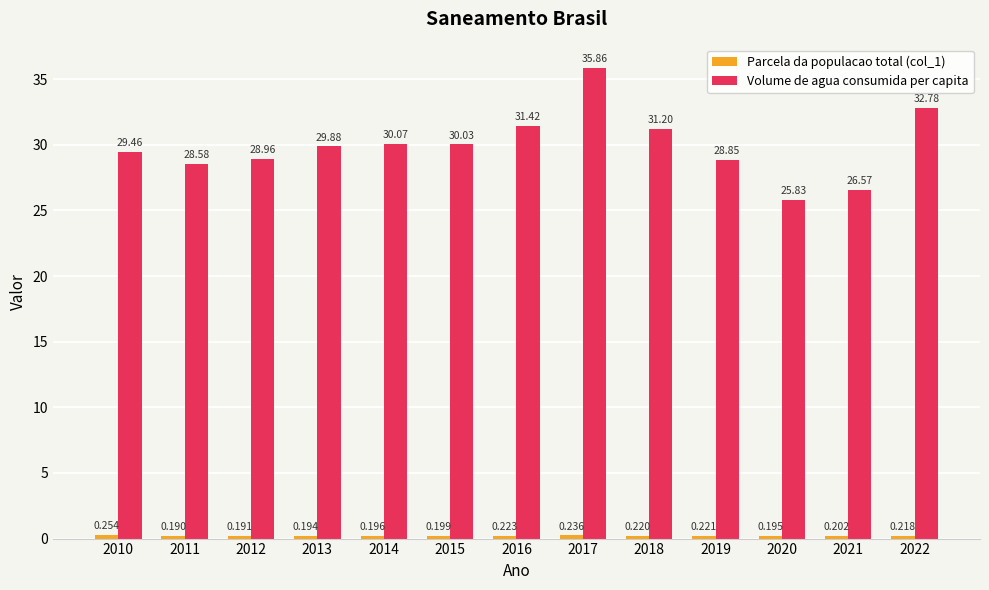

Does the chart contain any negative values?

No